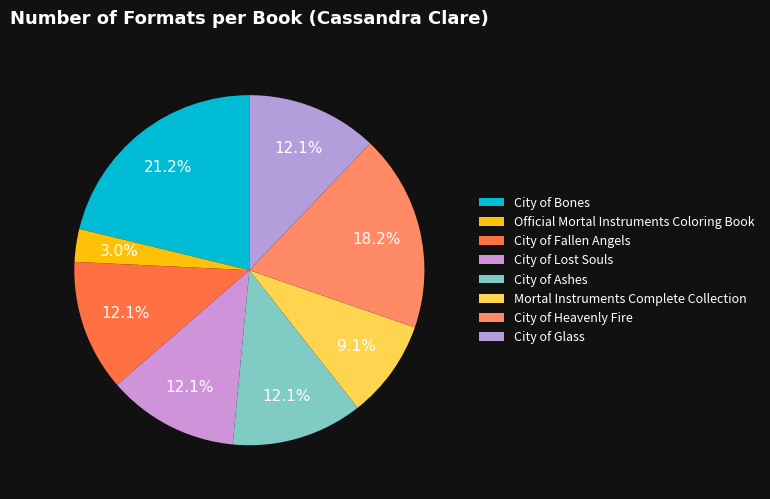

Does City of Lost Souls represent more than half of the total?

No